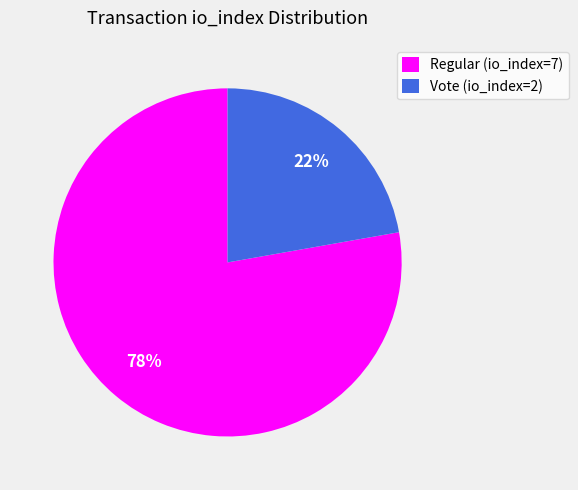

Does Vote (io_index=2) represent more than half of the total?

No